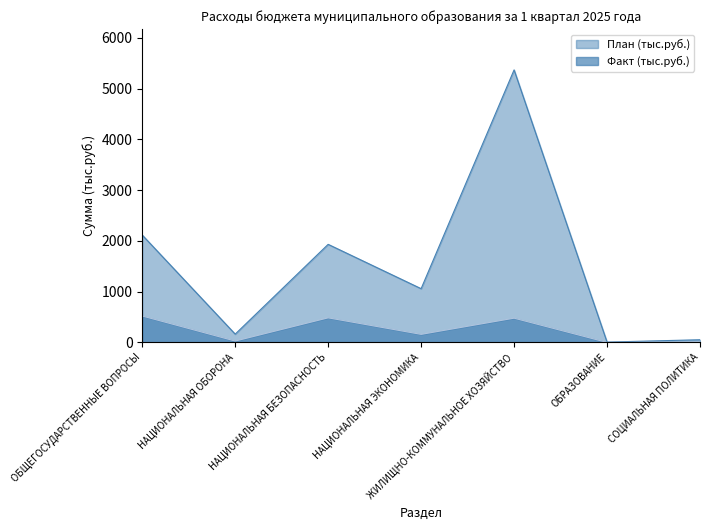

Rank the series by their average value, from highest to lowest.

План (тыс.руб.), Факт (тыс.руб.)